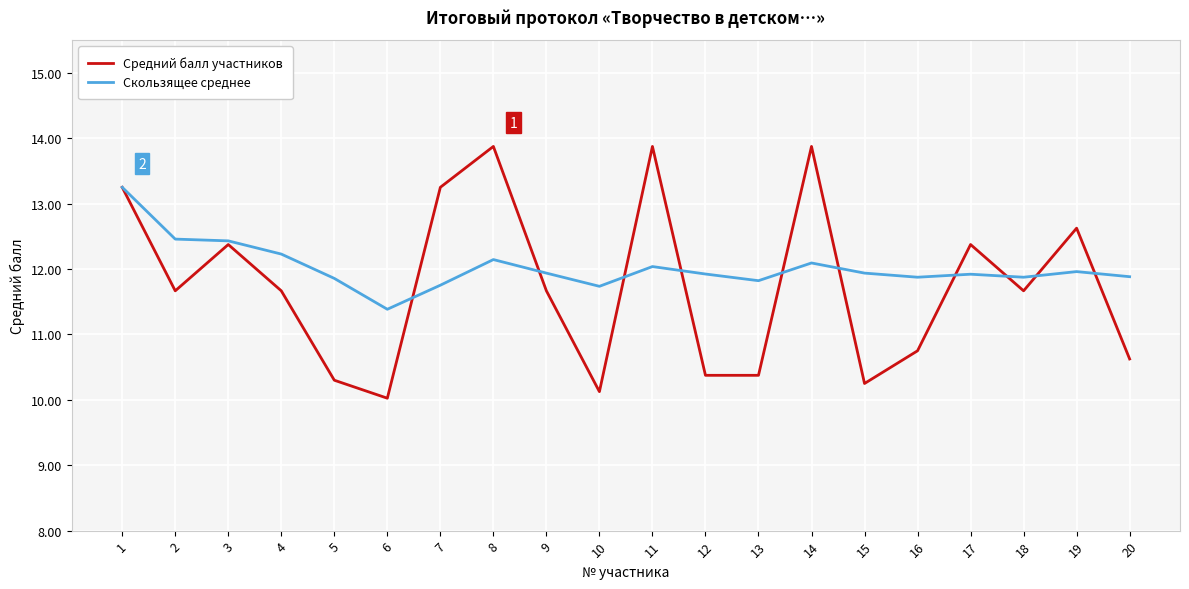

What is the total value across all series at 13?

22.2